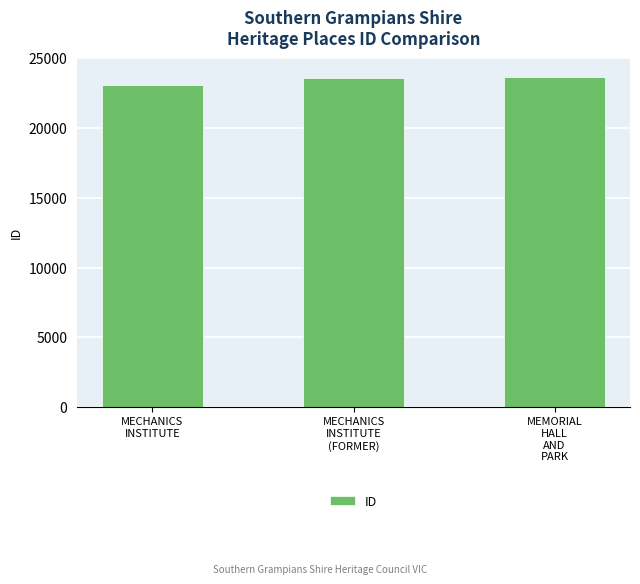

How many data points does each series have?

3